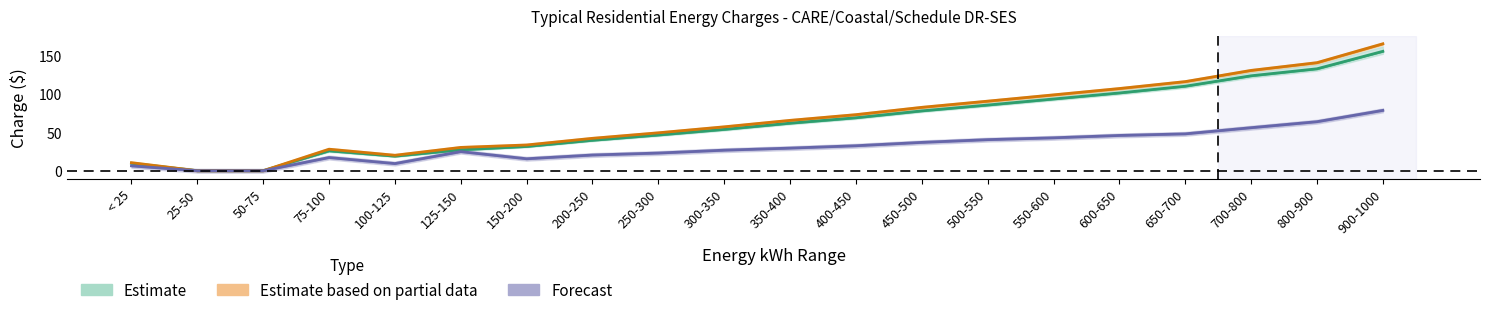

Between < 25 and 550-600, which series saw the biggest shift?

2019 GRC Phase 2 Proposed Year 1 ($)